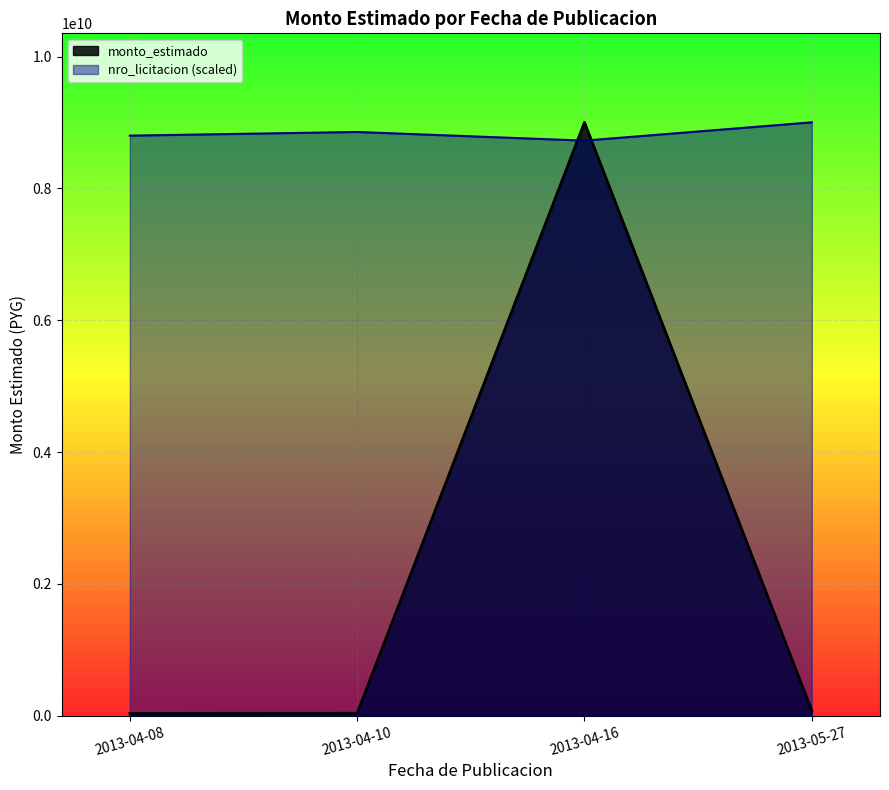

Does the chart display data point markers on the line(s)?

No